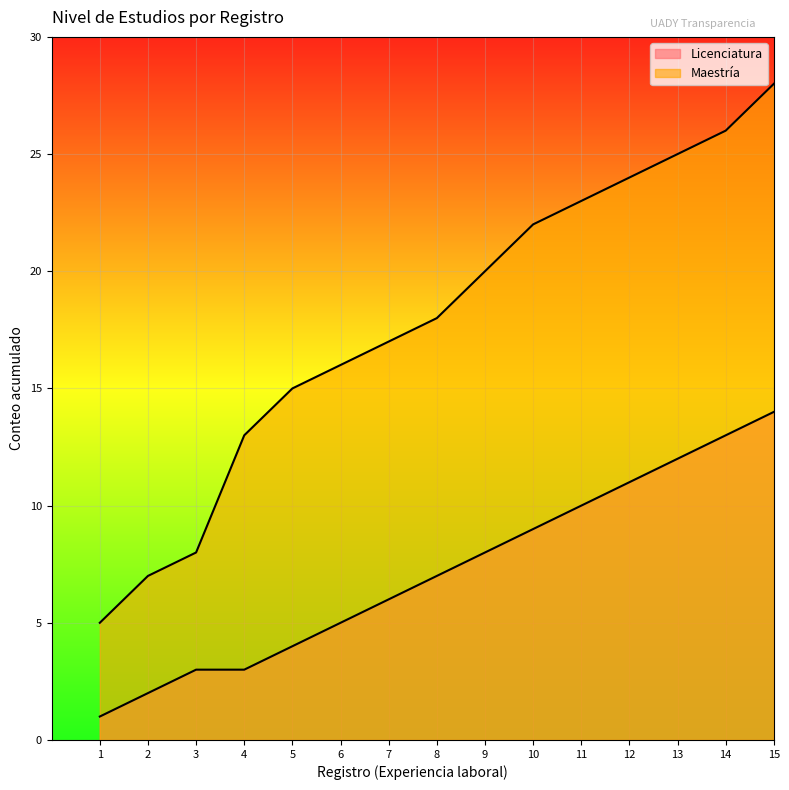

What is the approximate value of Licenciatura at 5, to the nearest 5?

5